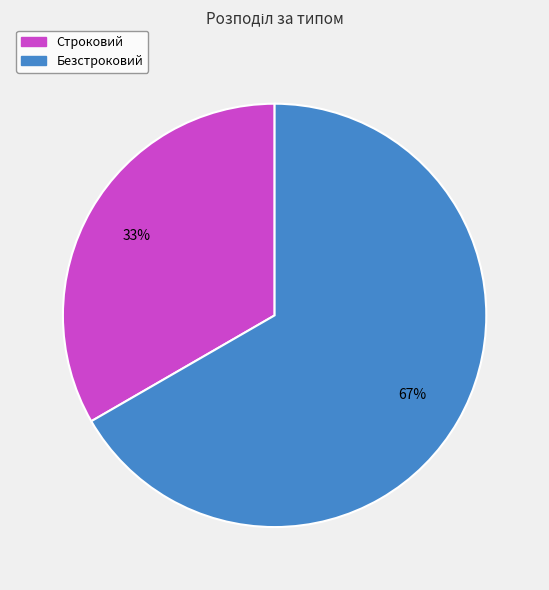

Count the number of slices in the pie.

2